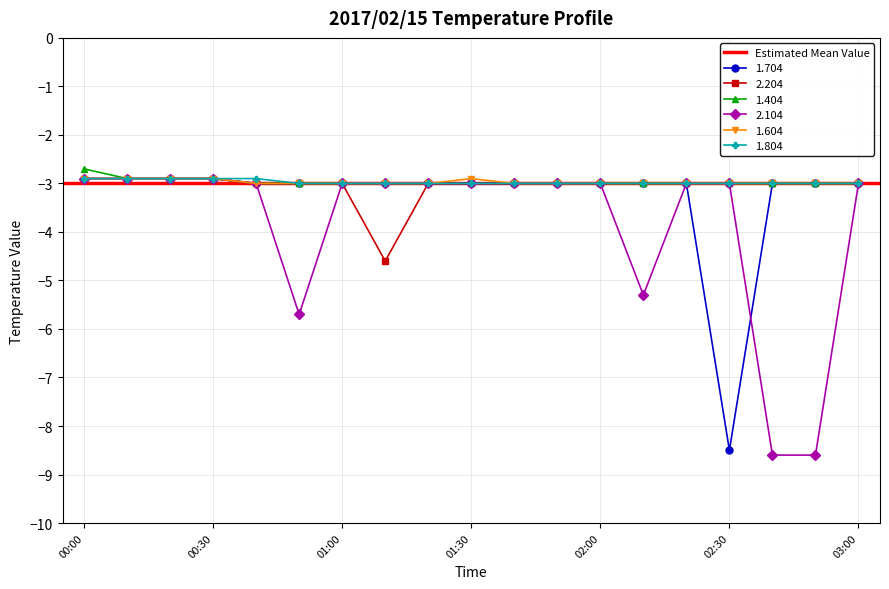

True or false: 1.704 has more than 0 interior local peaks.

False